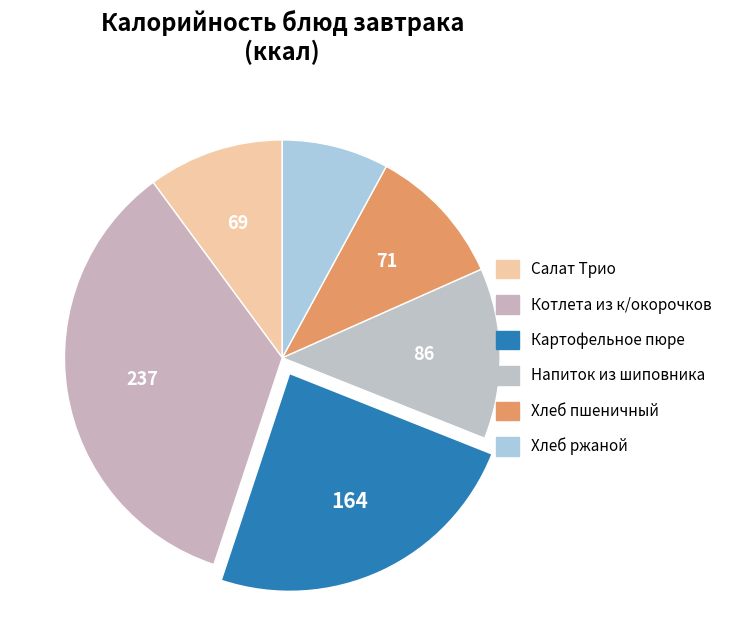

To the nearest percent, what is the combined percentage of Хлеб ржаной and Салат Трио?

18%